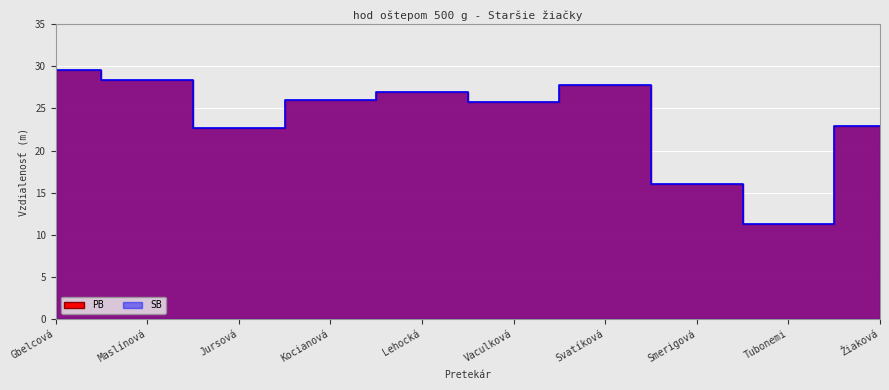

The value of SB at Jursová is 22.7. True or false?

True